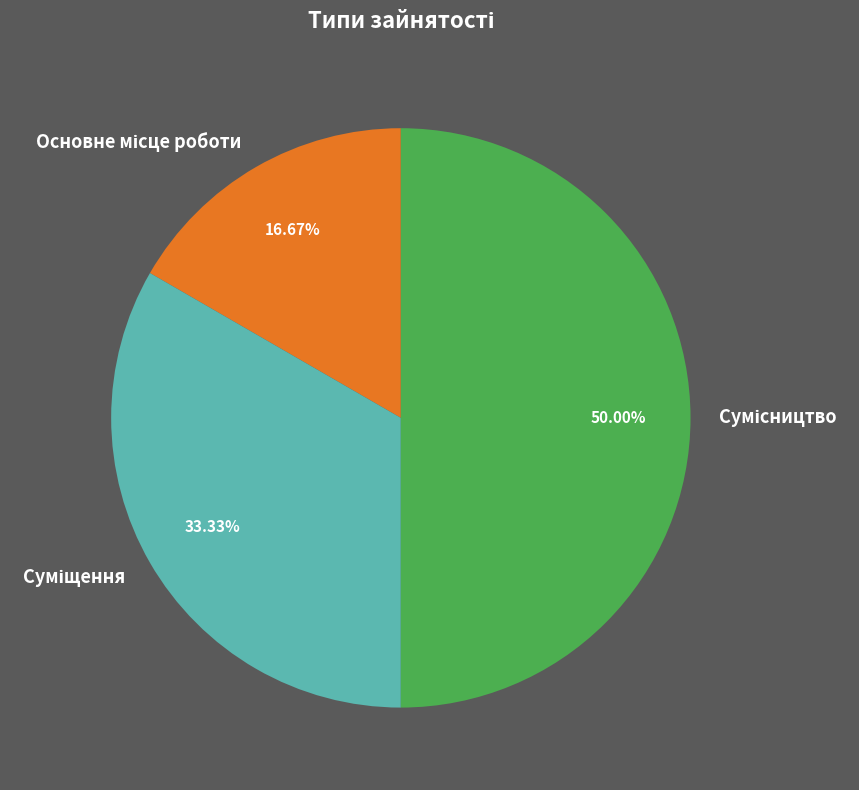

To the nearest percent, what percentage of the pie is Сумісництво?

50%